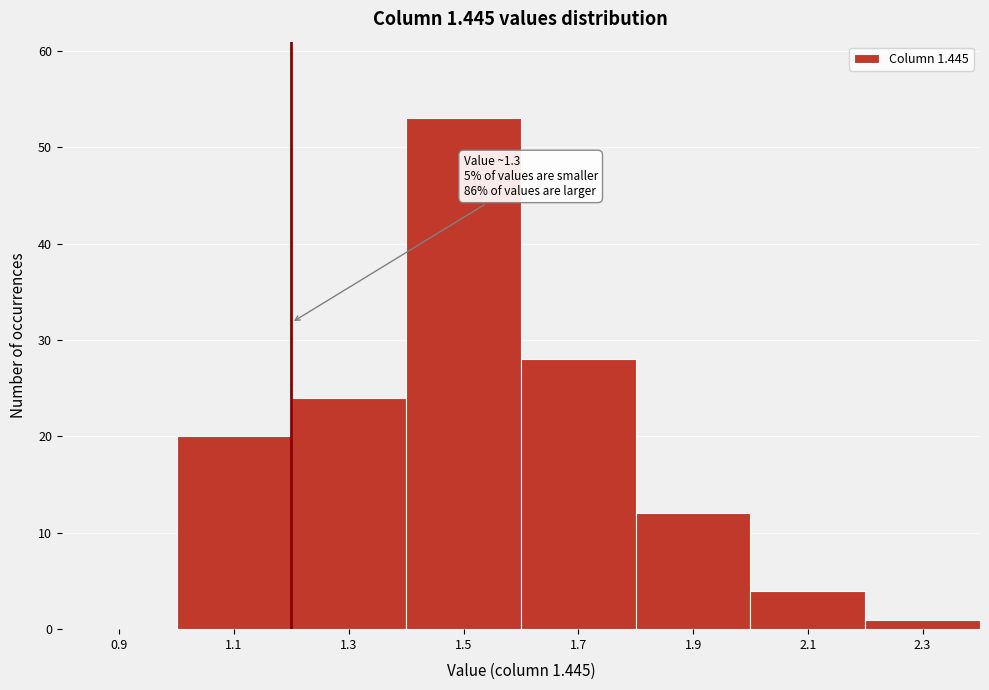

Reading left to right, transcribe all the data shown in this chart.

0.9=0	1.1=20	1.3=24	1.5=53	1.7=28	1.9=12	2.1=4	2.3=1